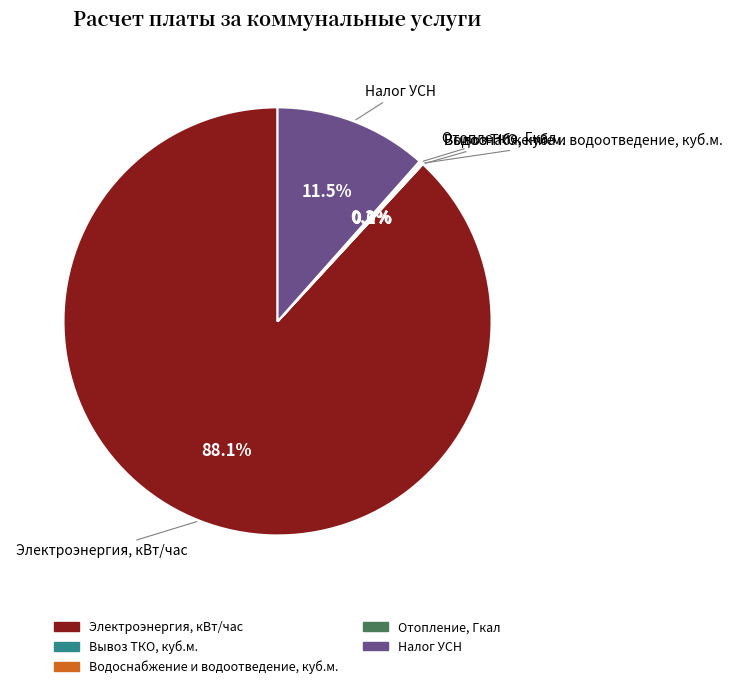

Is Налог УСН the majority of the pie?

No